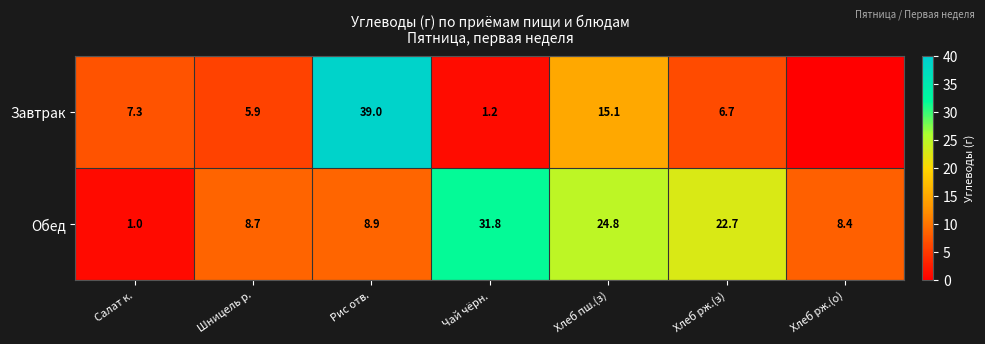

What is the difference between the second highest and second lowest values in the Обед series?

16.4